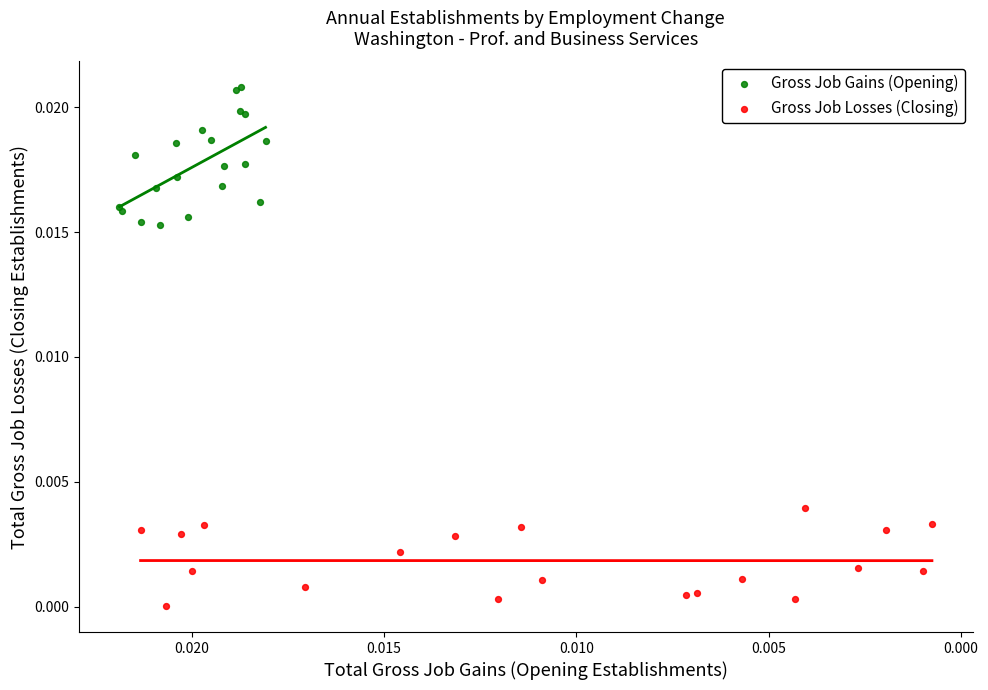

Which series has the largest Y range (max minus min)?

Gross Job Gains (Opening)